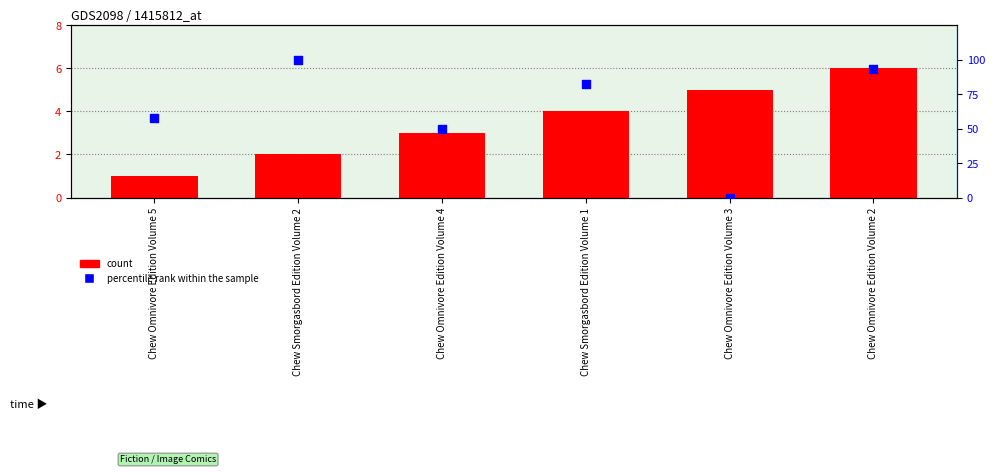

Is the value of percentile rank within the sample at Chew Omnivore Edition Volume 2 greater than the value of count at Chew Omnivore Edition Volume 3?

Yes